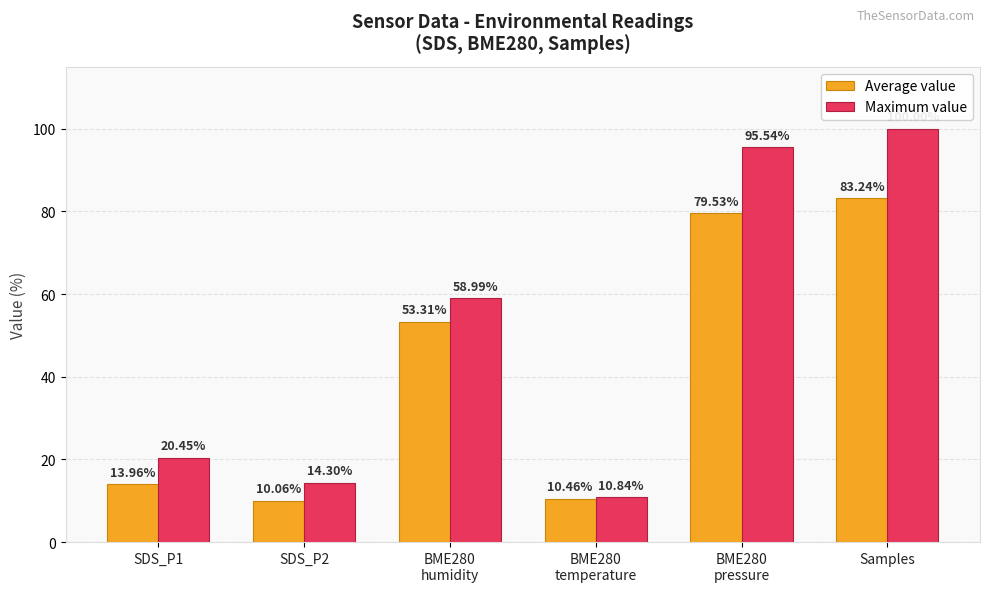

What is the spread (max minus min) of values at SDS_P1?

6.5